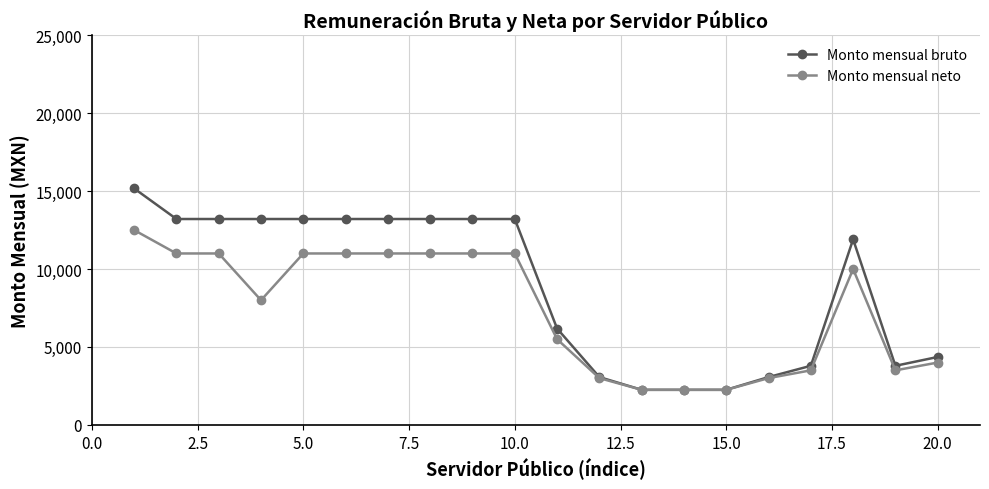

True or false: Monto mensual neto has more than 0 interior local peaks.

True